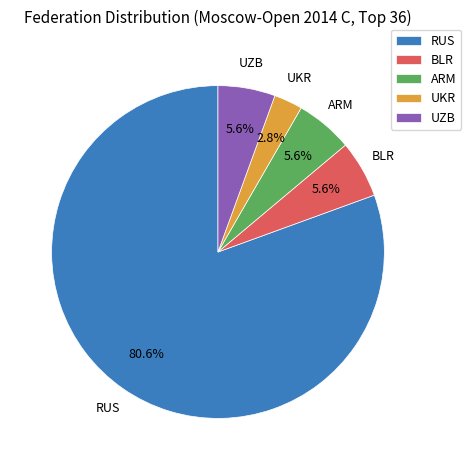

To the nearest percent, what percentage of the pie is ARM?

6%